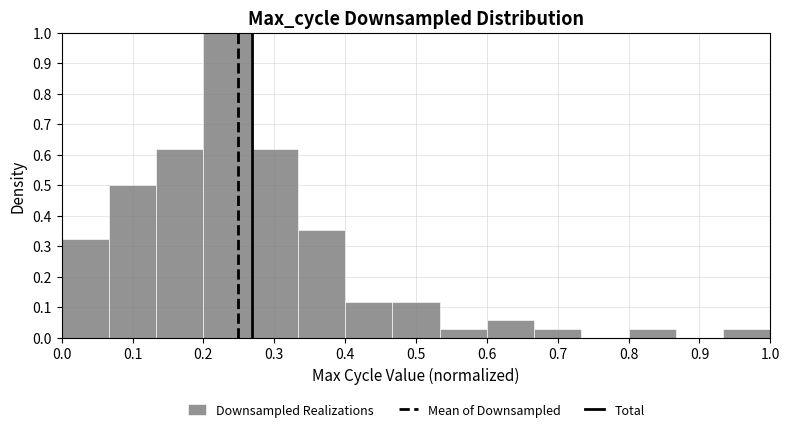

Reading left to right, transcribe this chart: for each bar, give the range it covers on the x-axis and its height. Neither the bar edges nor the heights are printed on the chart, so give them approximately, as read against the axes.

0.00 to 0.07: 0.32
0.07 to 0.13: 0.50
0.13 to 0.20: 0.62
0.20 to 0.27: 1.00
0.27 to 0.33: 0.62
0.33 to 0.40: 0.35
0.40 to 0.47: 0.12
0.47 to 0.53: 0.12
0.53 to 0.60: 0.03
0.60 to 0.67: 0.06
0.67 to 0.73: 0.03
0.73 to 0.80: 0
0.80 to 0.87: 0.03
0.87 to 0.93: 0
0.93 to 1.00: 0.03